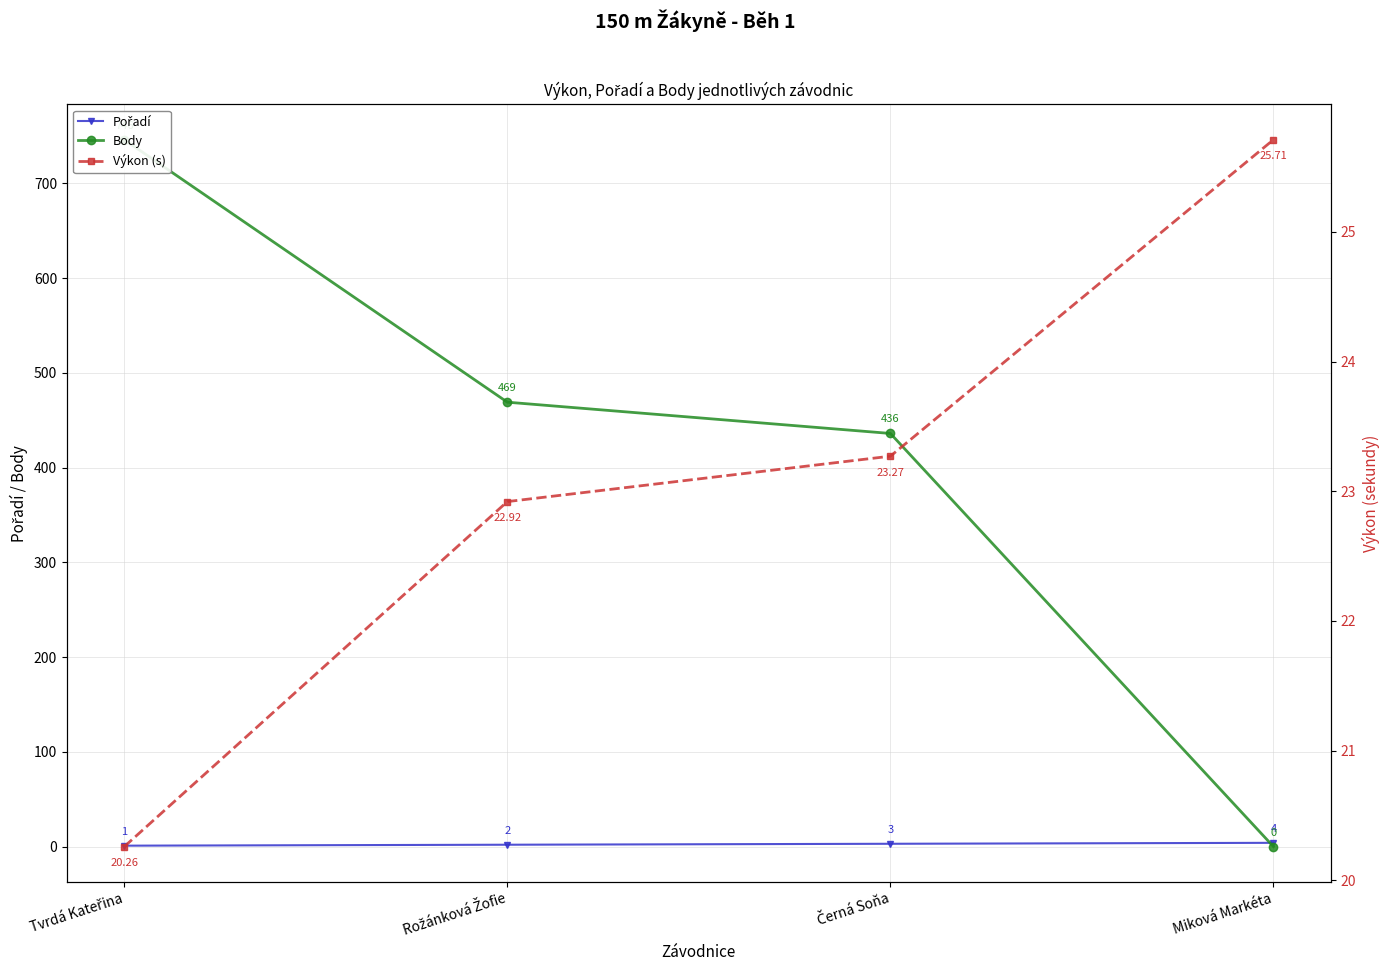

True or false: Pořadí has a value of 0.7 at Tvrdá Kateřina.

False